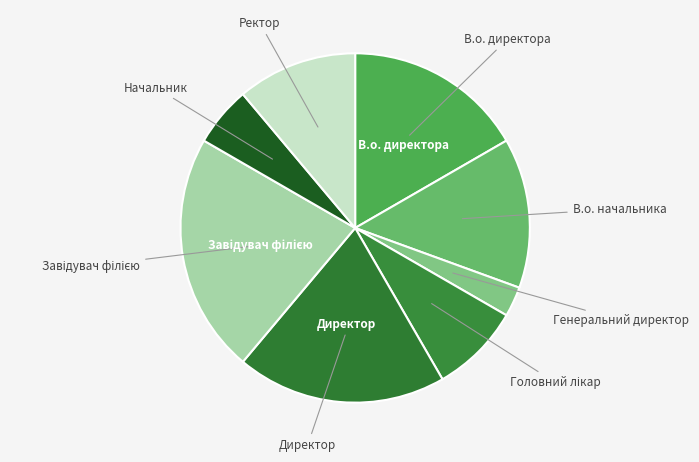

Combined, do Начальник and Директор account for over 50%?

No